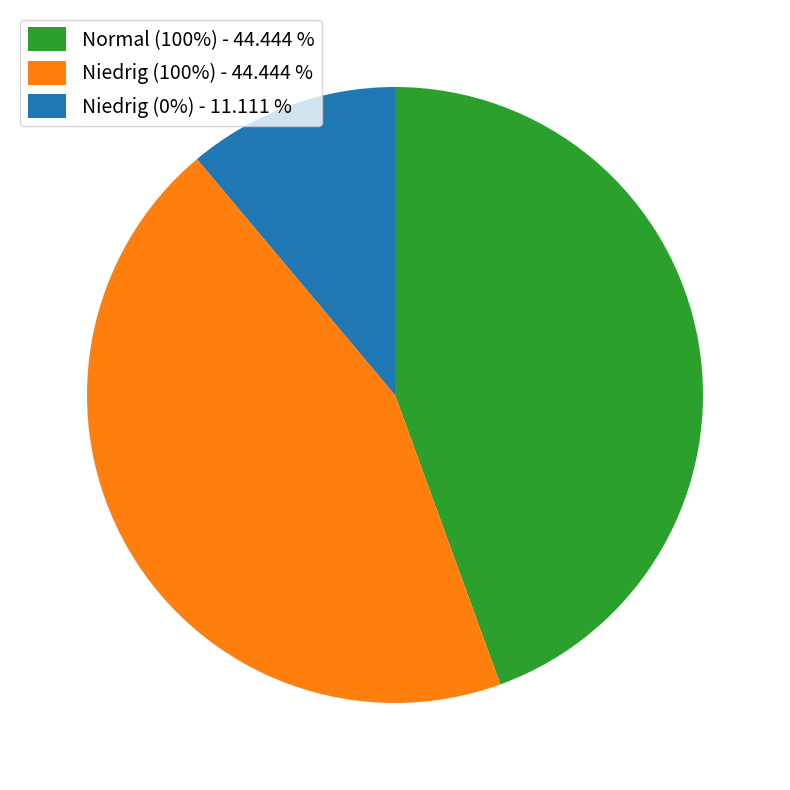

Do Niedrig (100%) - 44.444 % and Normal (100%) - 44.444 % together represent more than half of the pie?

Yes